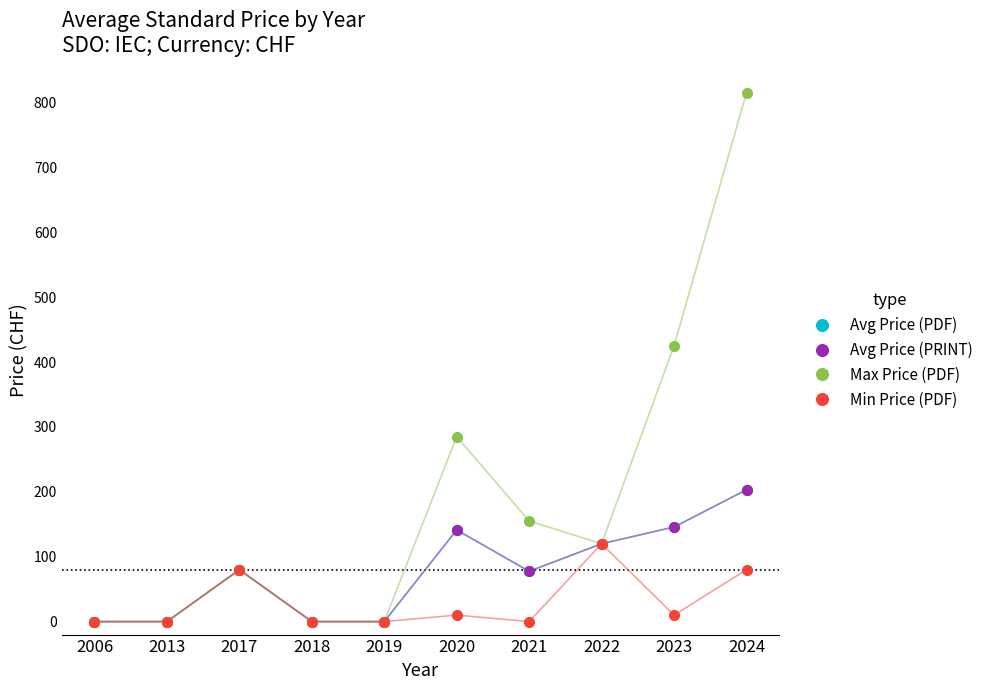

What is the approximate value of Max Price (PDF) at 2020?

285.0